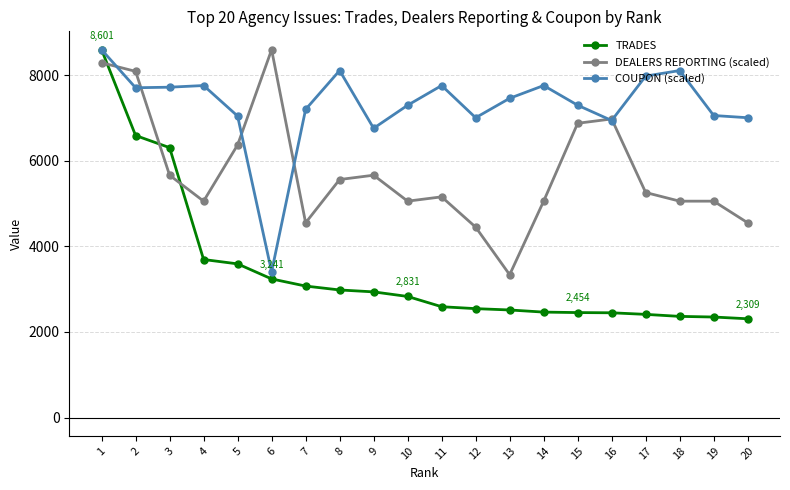

Between 15 and 20, which series saw the biggest shift?

DEALERS REPORTING (scaled)